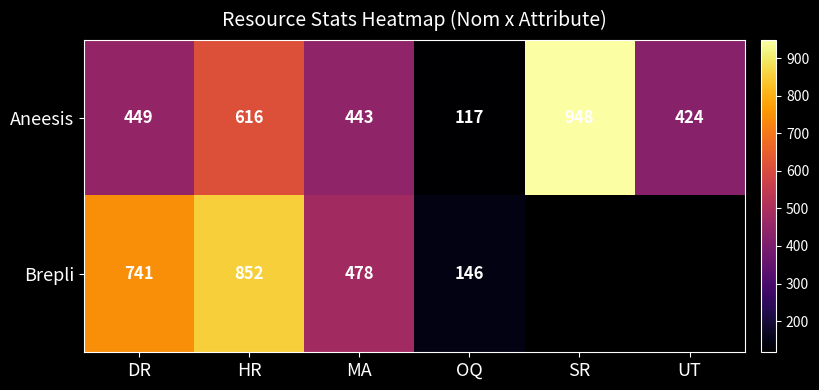

At which label is Aneesis closest to 532?

DR